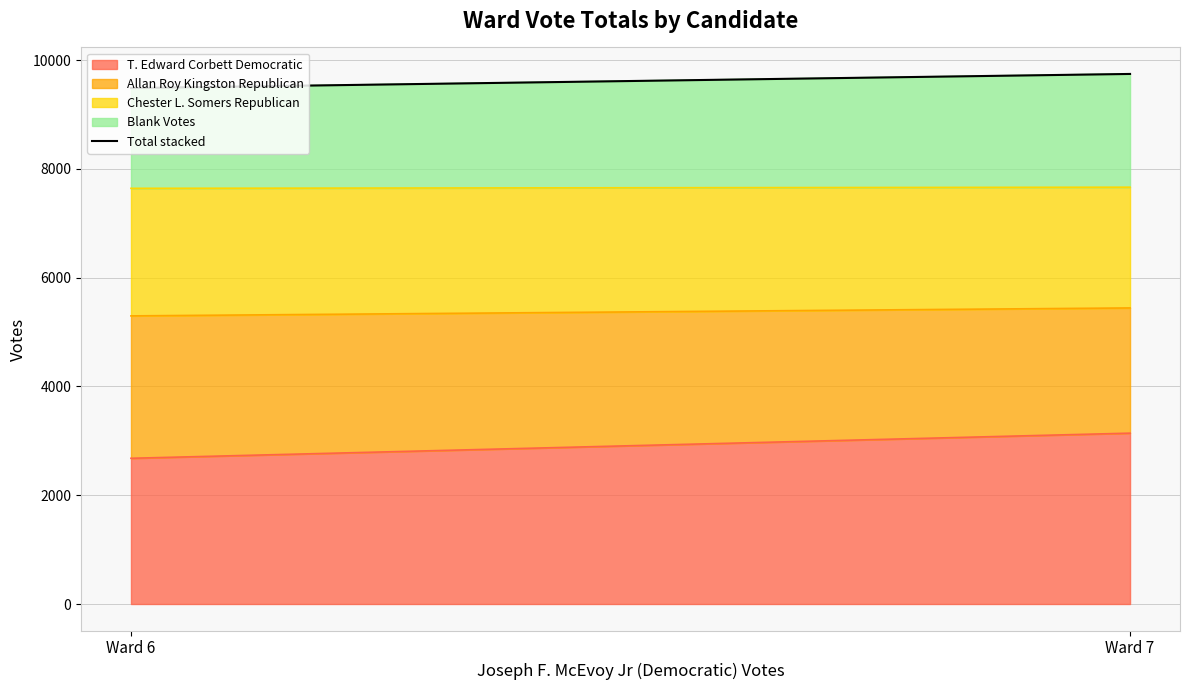

Which label corresponds to the smallest value in the chart?

Ward 6